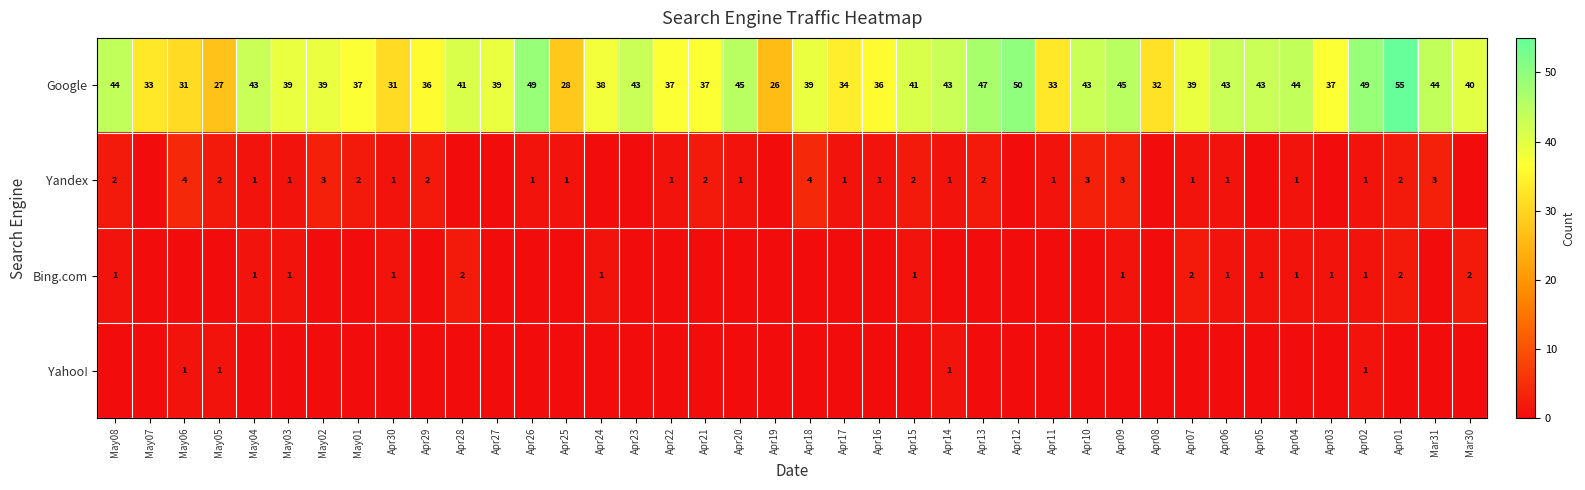

Is it true that Bing.com equals 1 at May08?

True